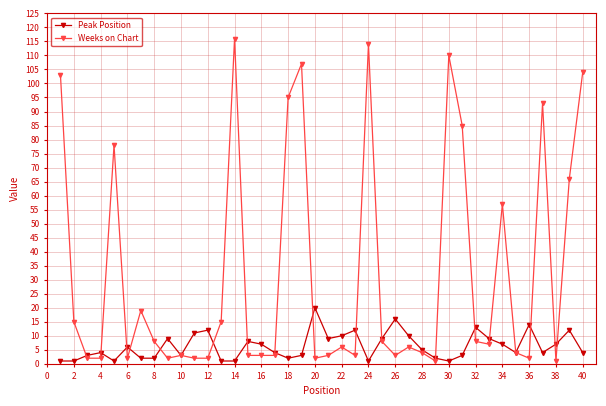

Which series has the largest range (max minus min)?

Weeks on Chart